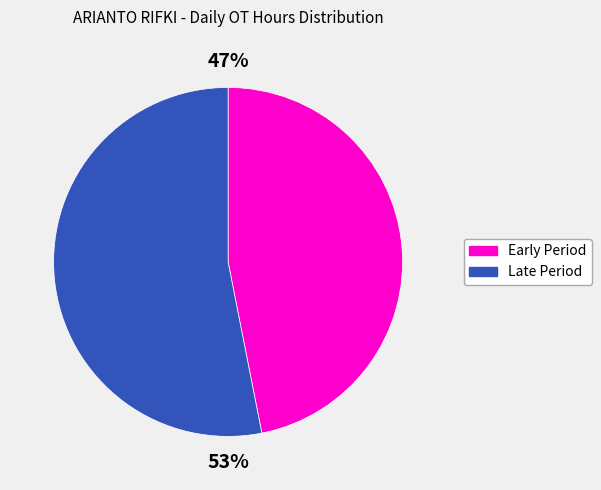

Does any single category account for the majority?

Yes